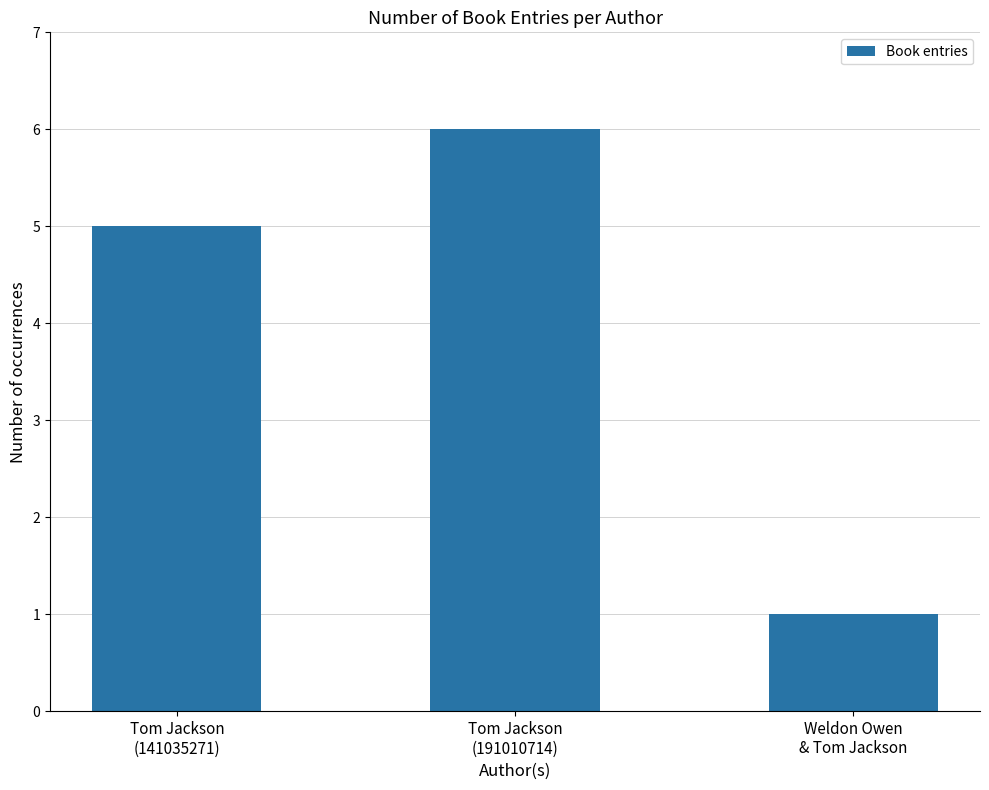

What is the difference between the maximum and minimum values?

5